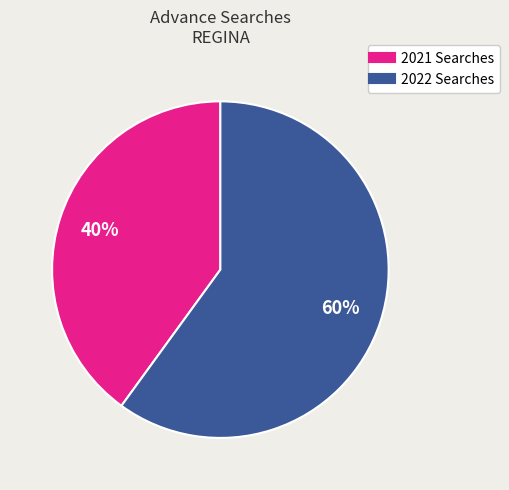

How many segments does this pie chart have?

2